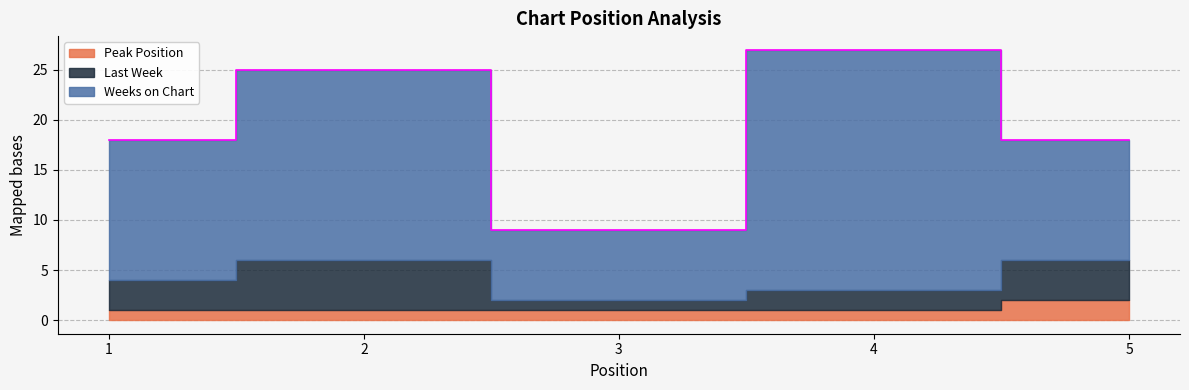

True or false: Peak Position has a value of 0 at 4.

False